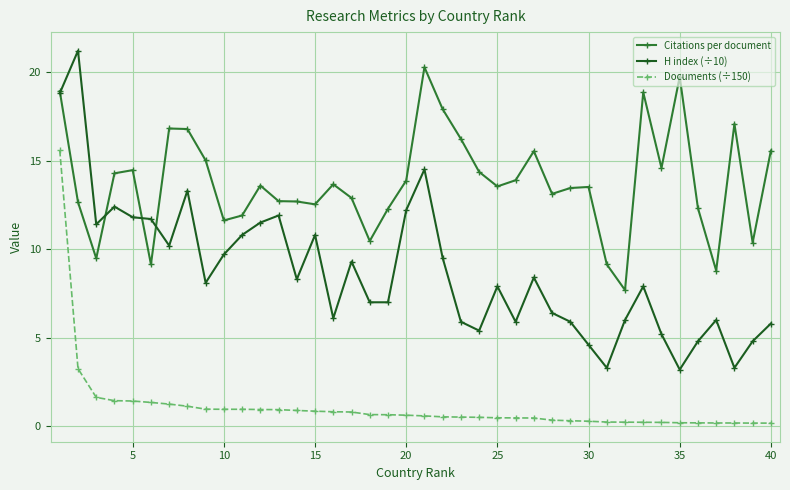

True or false: Citations per document has more than 1 interior local peaks.

True